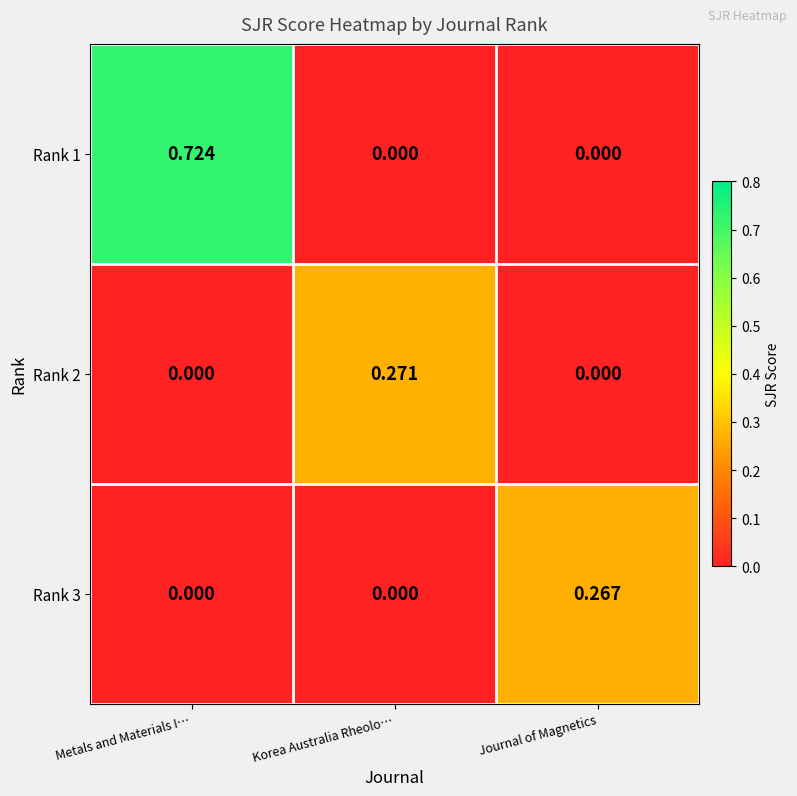

At which label does Rank 3 reach its peak?

Journal of Magnetics